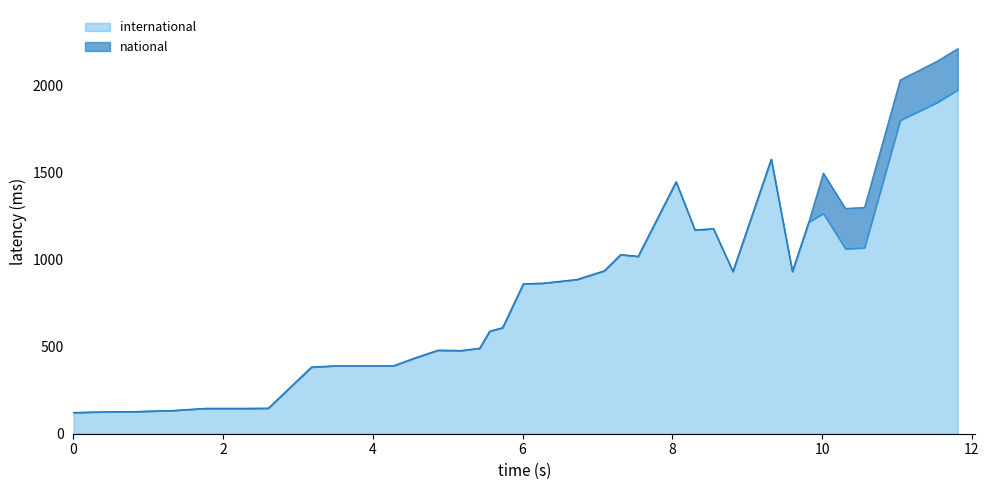

Does the chart display data point markers on the line(s)?

No